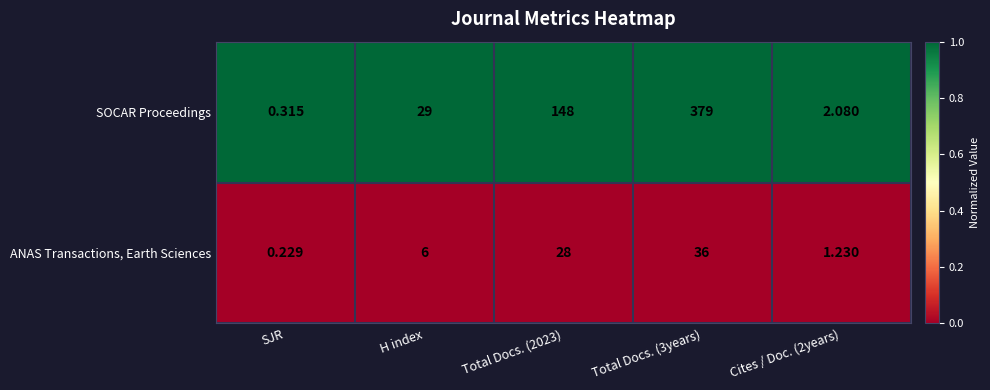

Rank the series by their maximum value, from highest to lowest.

SOCAR Proceedings, ANAS Transactions, Earth Sciences